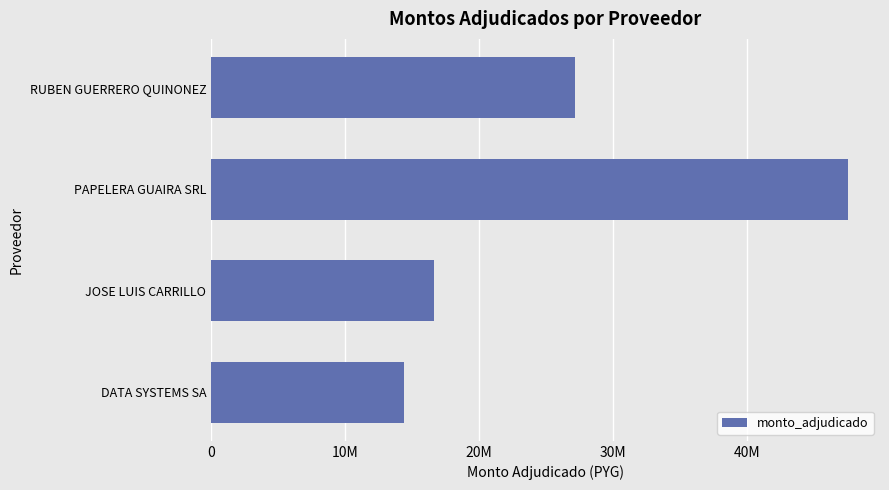

Are the bars horizontal?

Yes